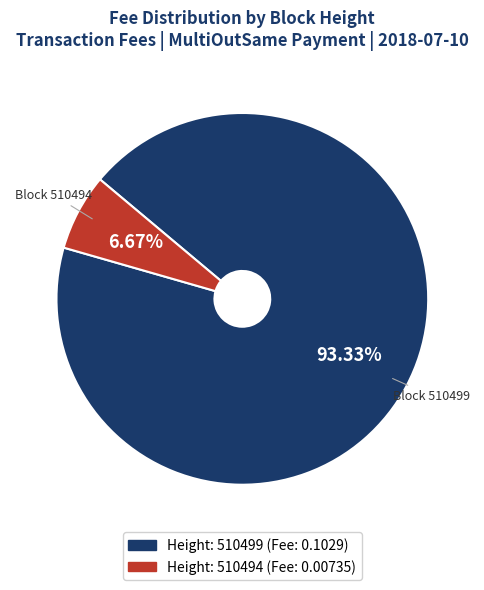

Does any single category account for the majority?

Yes